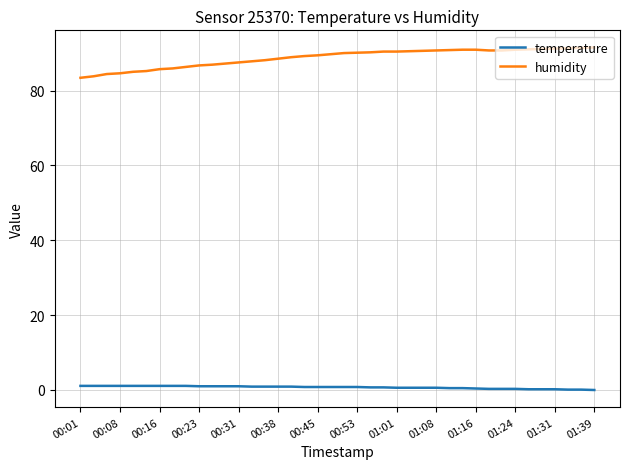

Rank the series by their maximum value, from highest to lowest.

humidity, temperature